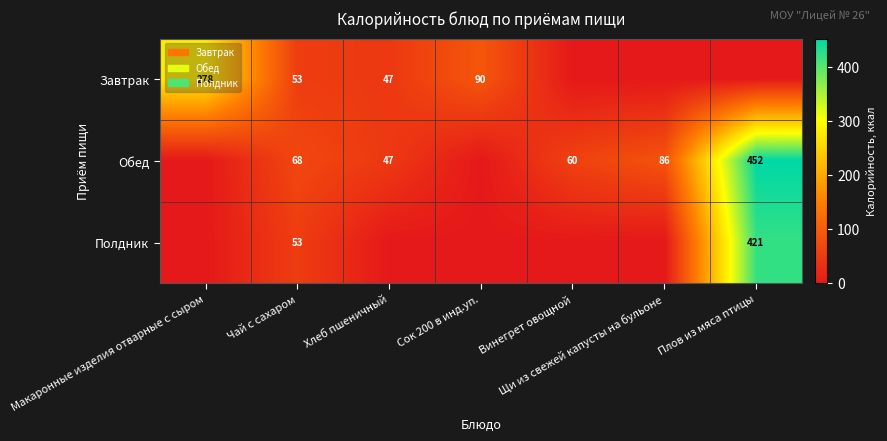

True or false: Полдник has a value of 27 at Чай с сахаром.

False